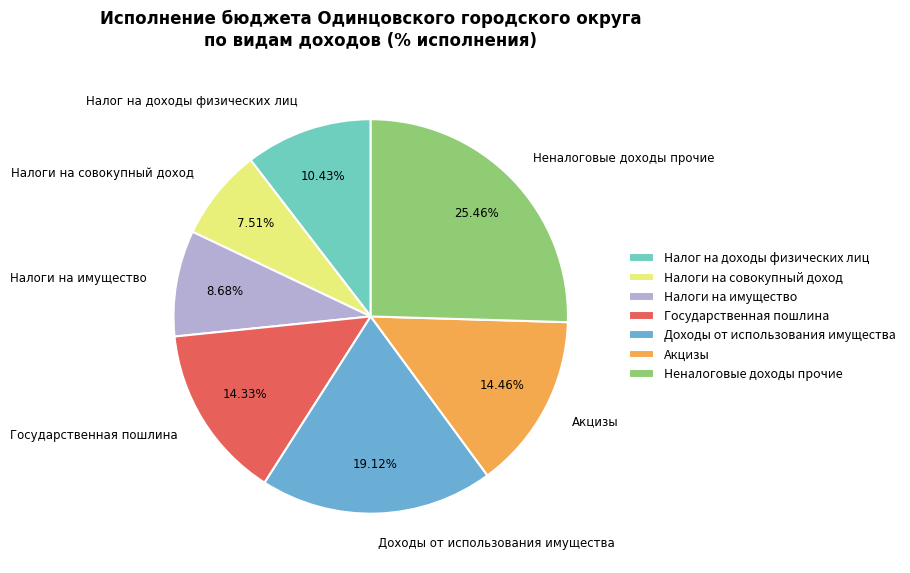

To the nearest percent, what is the difference between the largest and smallest slice percentages?

18%